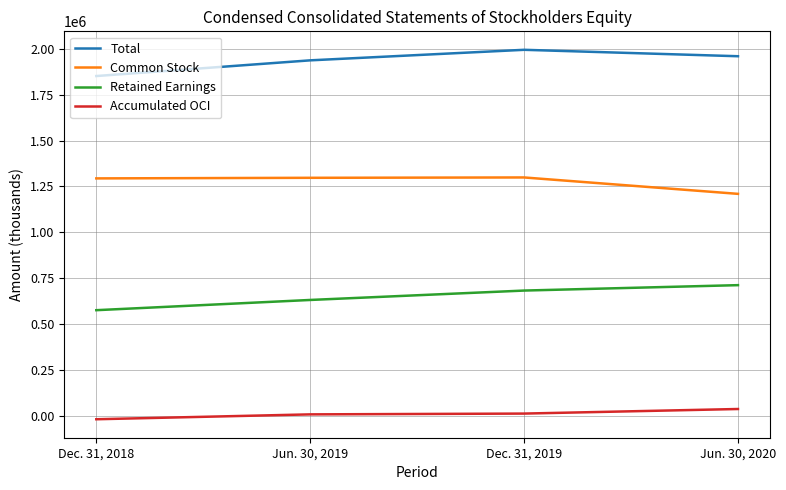

True or false: Accumulated OCI and Total intersect in this chart.

False